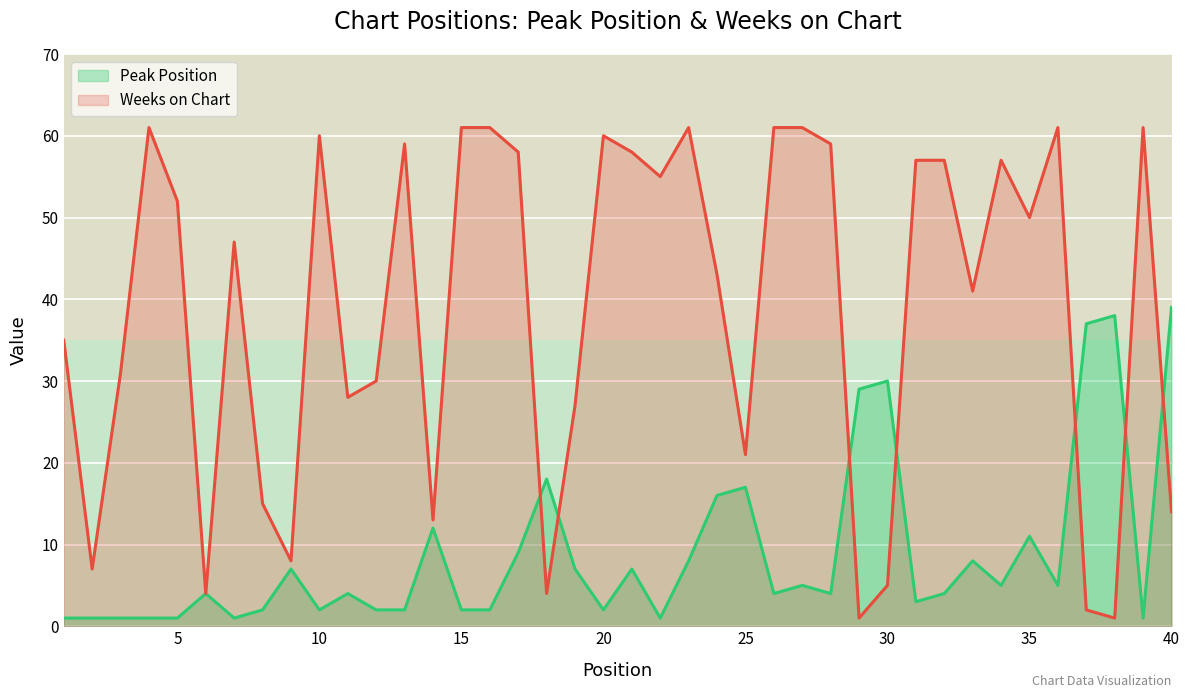

In Peak Position, how many points are lower than both neighbors (excluding endpoints)?

10